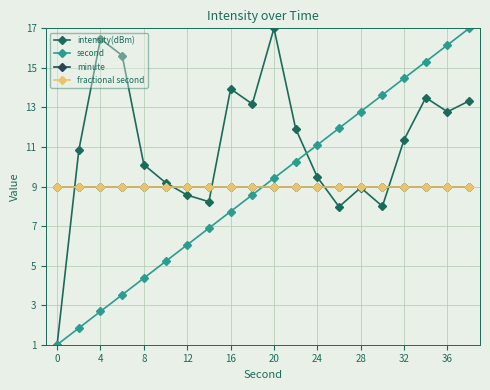

Does the chart have visible grid lines?

Yes